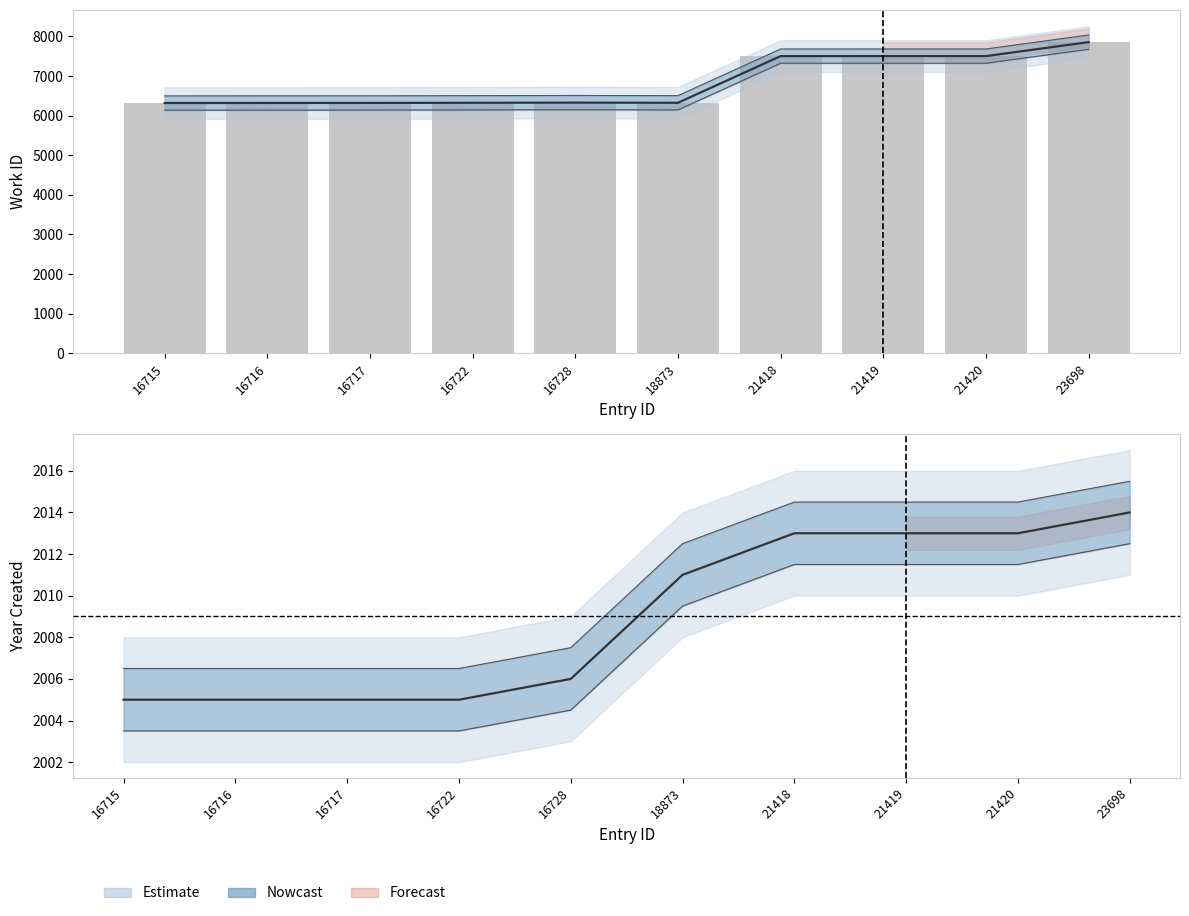

Reading left to right, extract all data points from this chart.

16715=6317	16716=6318	16717=6319	16722=6323	16728=6327	18873=6323	21418=7501	21419=7502	21420=7502	23698=7854